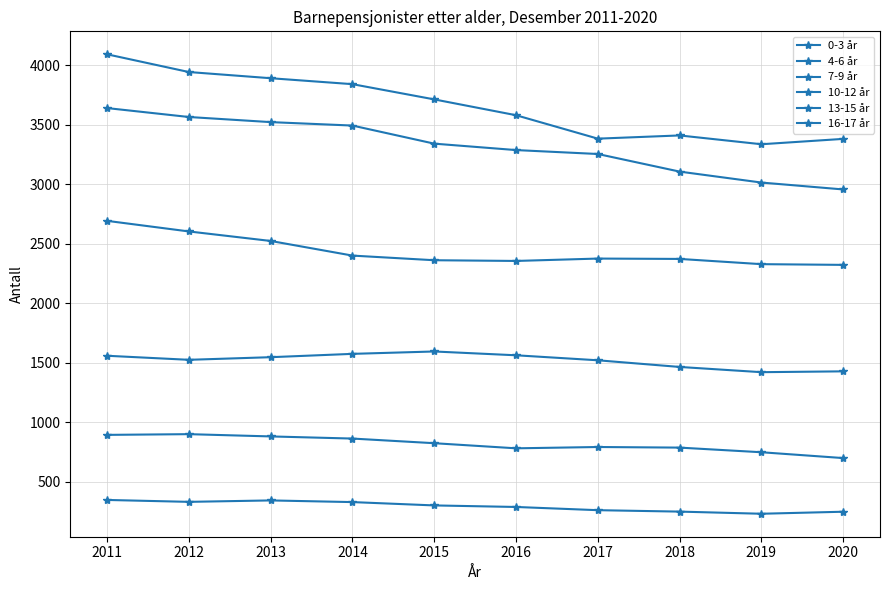

True or false: 13-15 år and 16-17 år cross at least once.

False